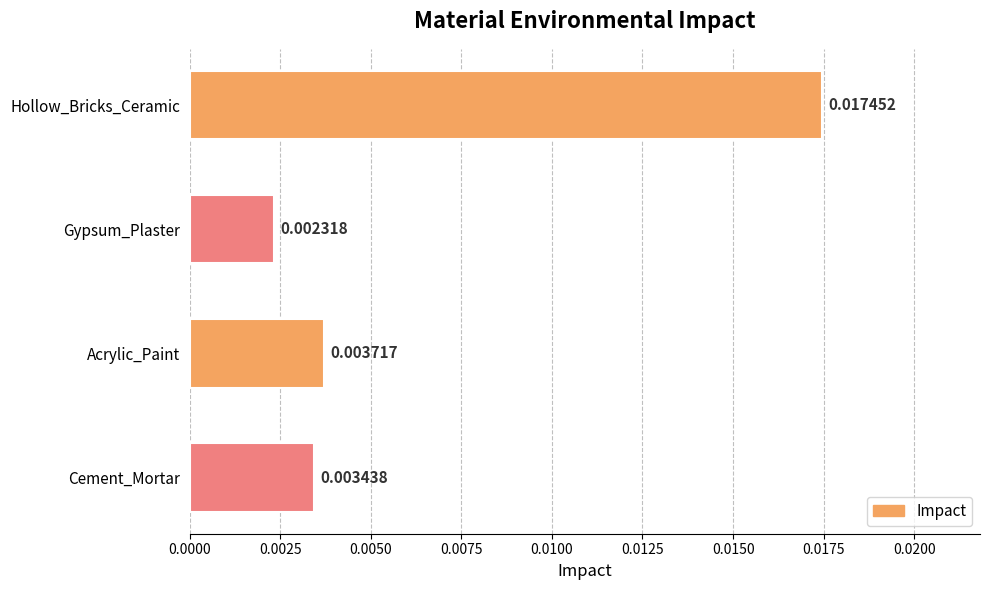

Are the bars grouped side by side (vs. stacked)?

No